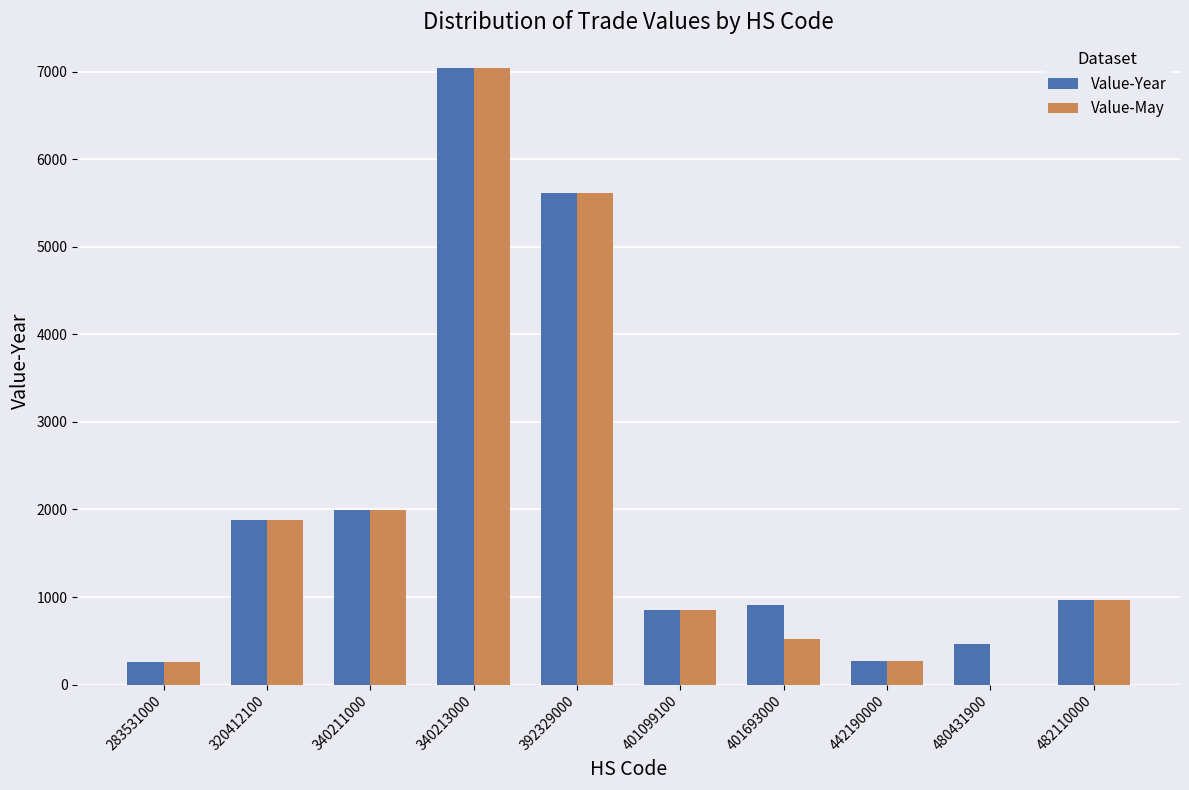

What are all the series names shown in the legend?

Value-Year, Value-May